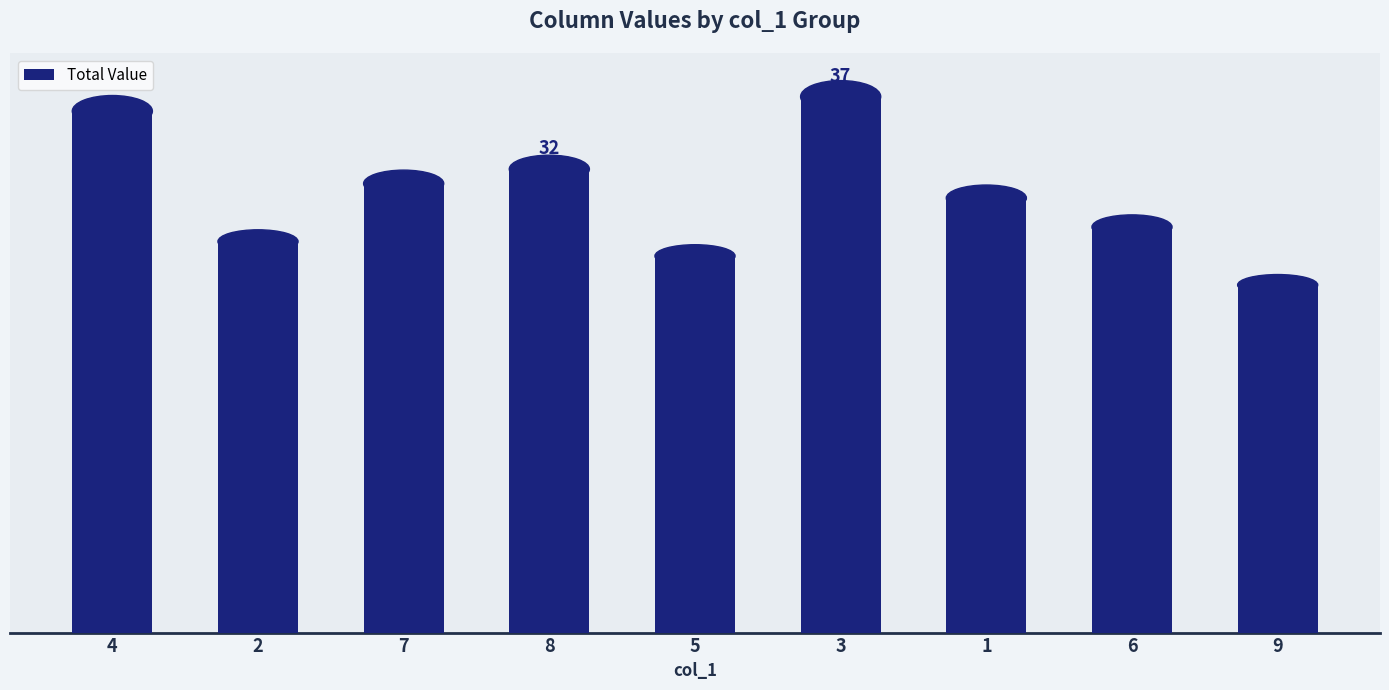

Are the bars grouped side by side (vs. stacked)?

No